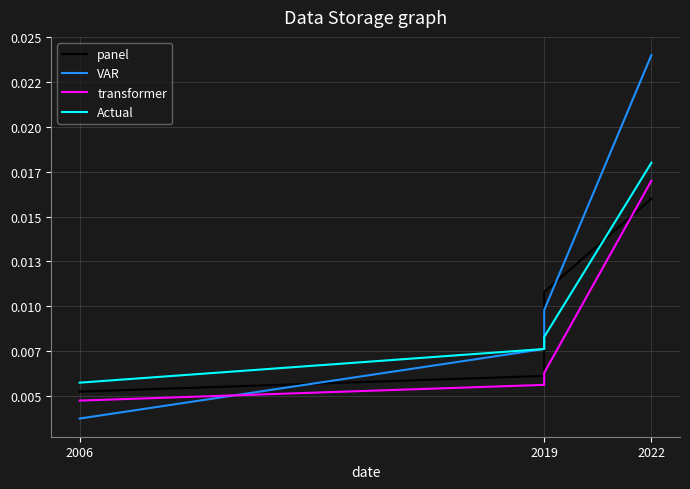

At which label is panel closest to 0?

2006